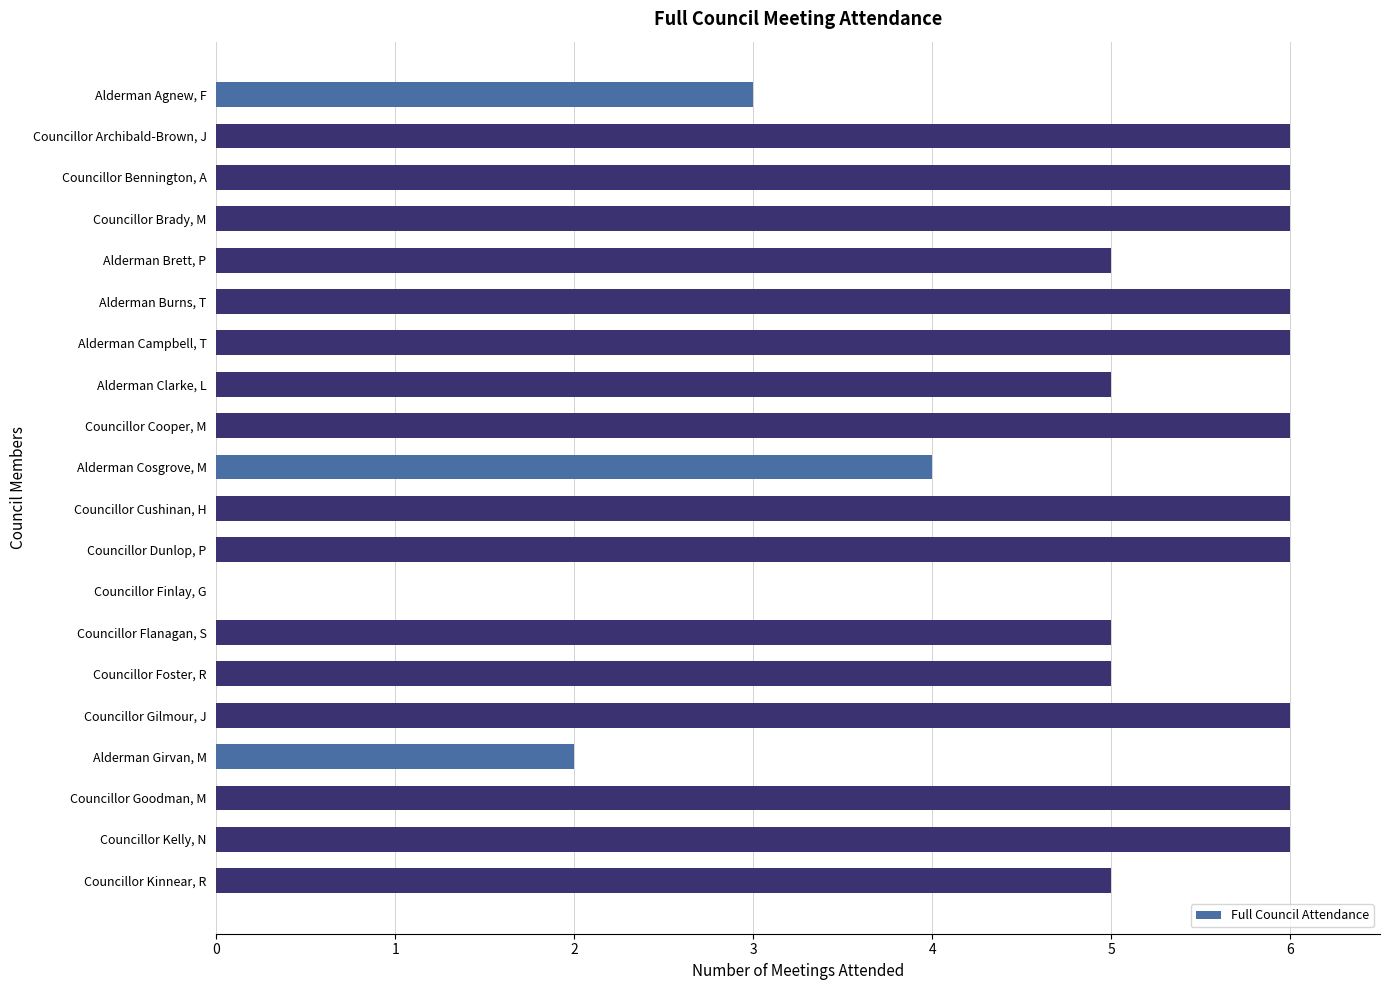

What is the ratio of the value at Councillor Foster, R to the value at Alderman Burns, T?

0.8